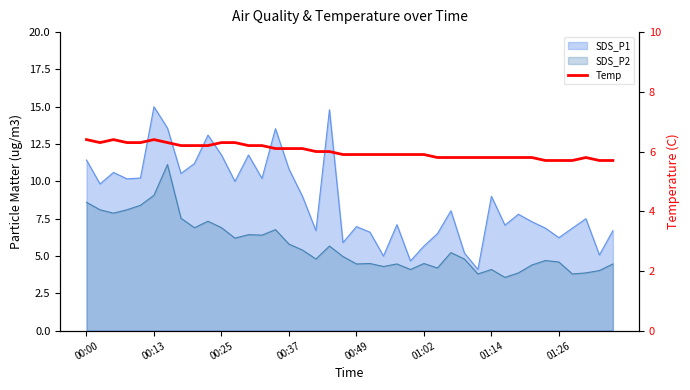

Between 10 and 17, which is larger?

10